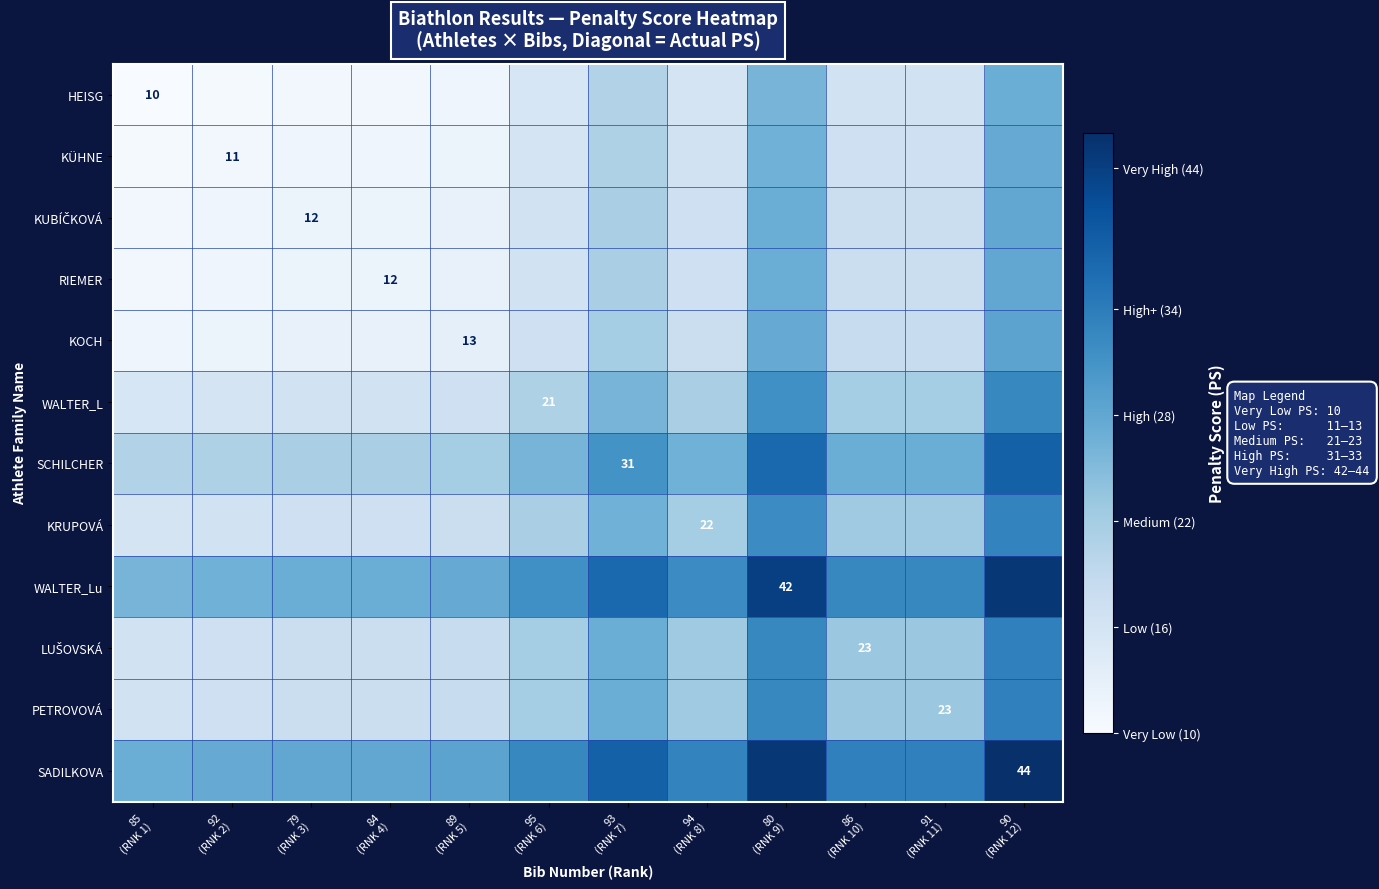

The PETROVOVÁ series shows 5.3 at 89 (RNK 5). True or false?

False